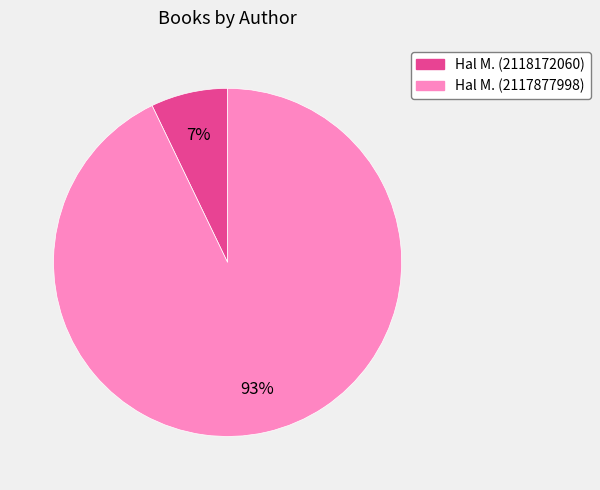

Is there any slice that represents more than half of the pie?

Yes